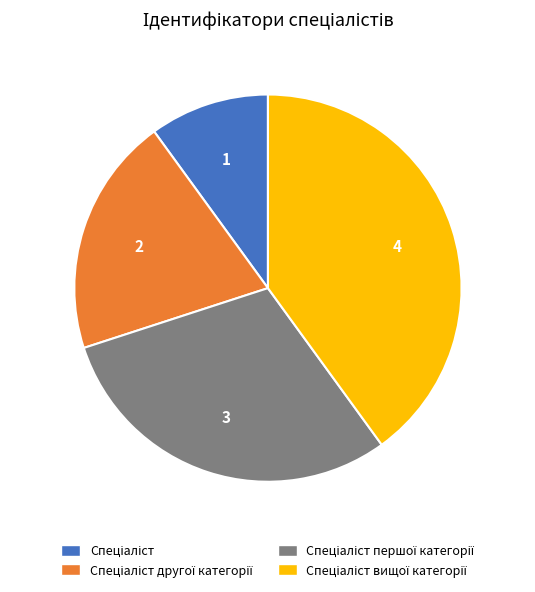

Does any single category account for the majority?

No